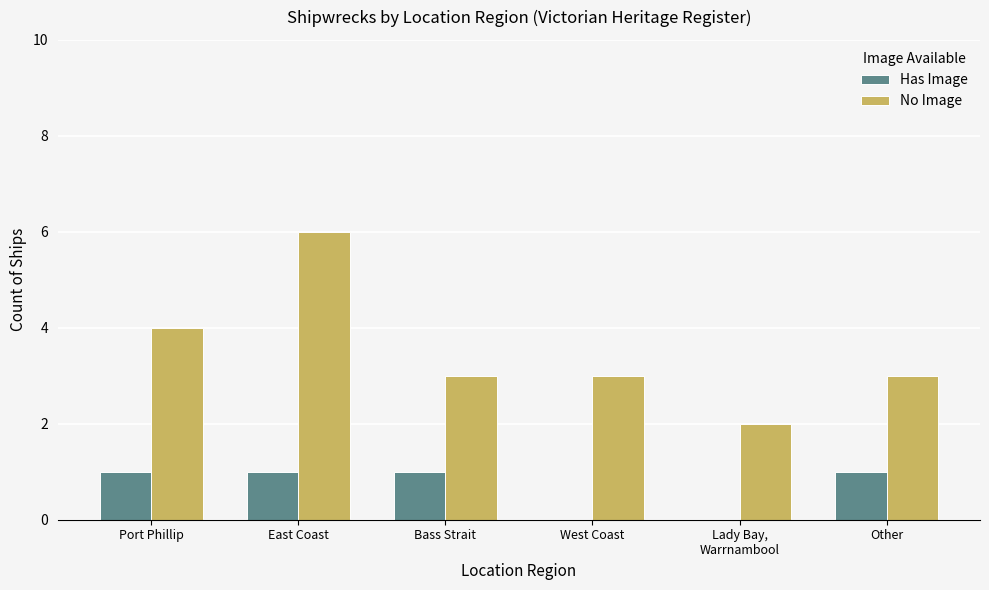

Between Bass Strait and West Coast, which series saw the biggest shift?

Has Image